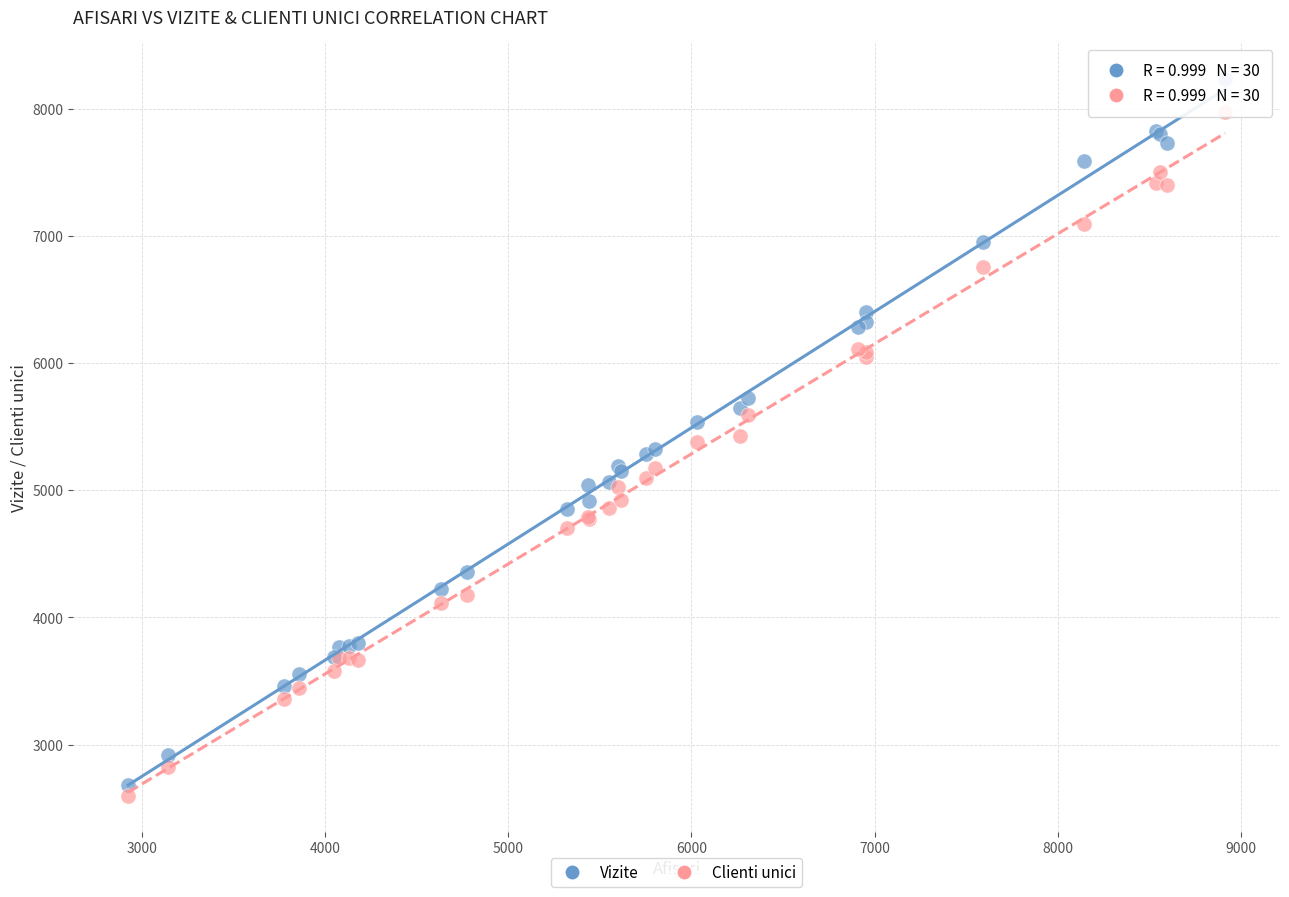

What is the X range (max minus min) for the scatter plot?

5987